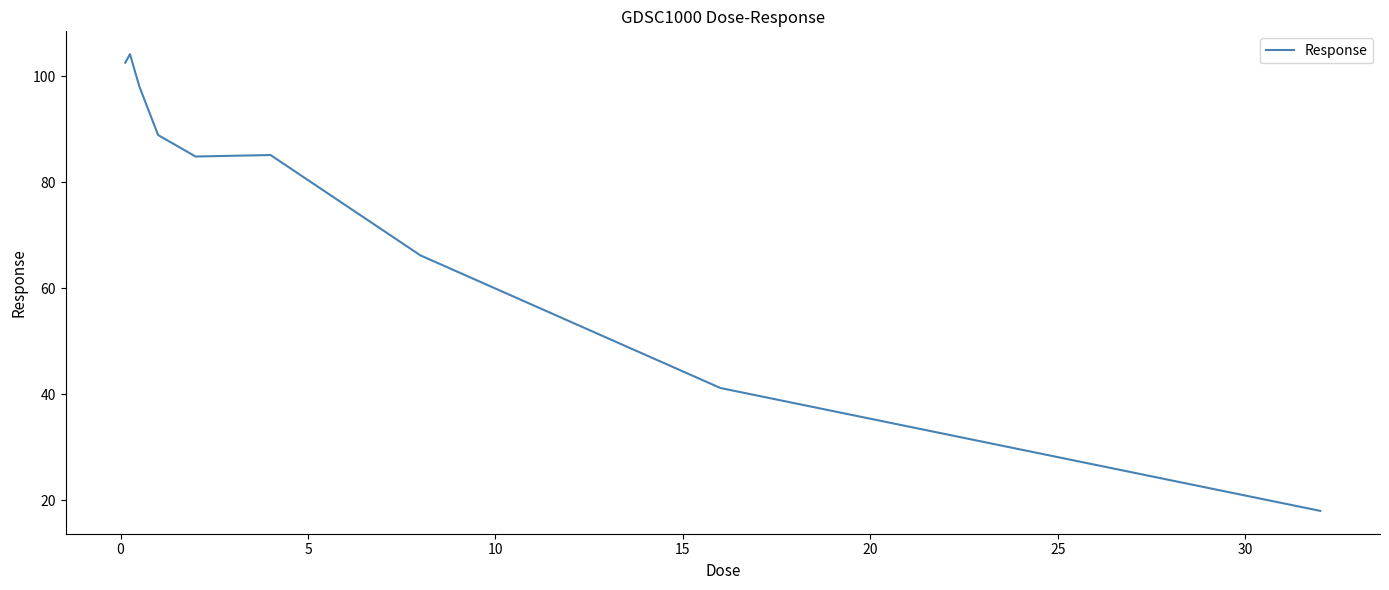

What is the minimum value shown in the chart?

18.0